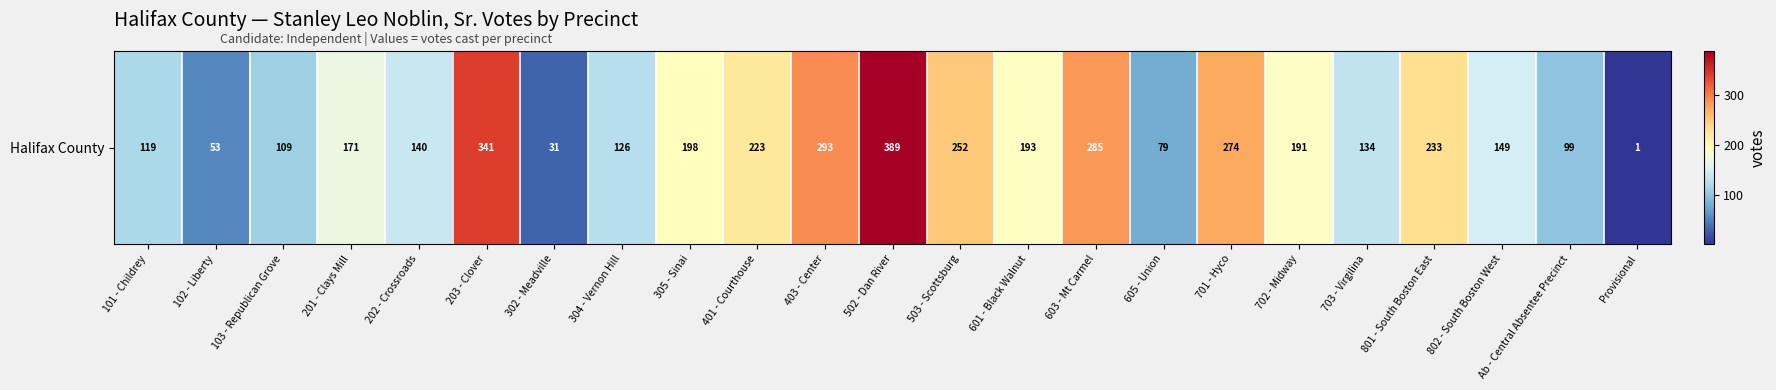

List the labels in order of value, smallest first.

Provisional, 302 - Meadville, 102 - Liberty, 605 - Union, Ab - Central Absentee Precinct, 103 - Republican Grove, 101 - Childrey, 304 - Vernon Hill, 703 - Virgilina, 202 - Crossroads, 802 - South Boston West, 201 - Clays Mill, 702 - Midway, 601 - Black Walnut, 305 - Sinai, 401 - Courthouse, 801 - South Boston East, 503 - Scottsburg, 701 - Hyco, 603 - Mt Carmel, 403 - Center, 203 - Clover, 502 - Dan River